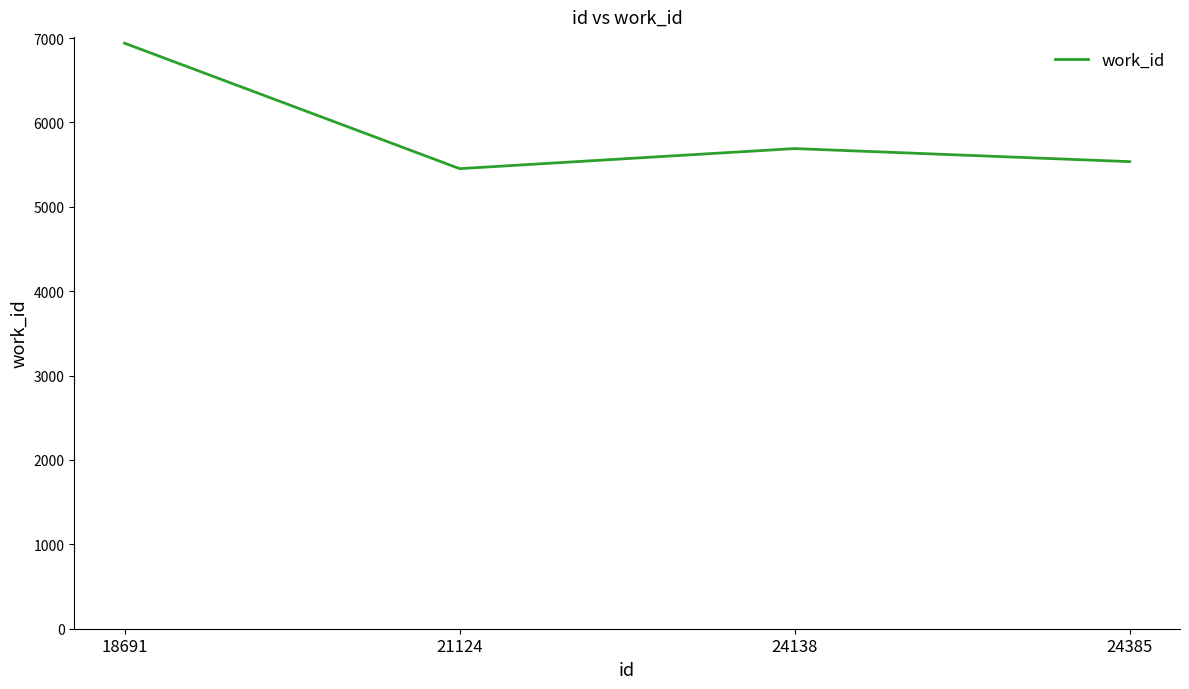

At which category does the data reach its first local peak?

24138